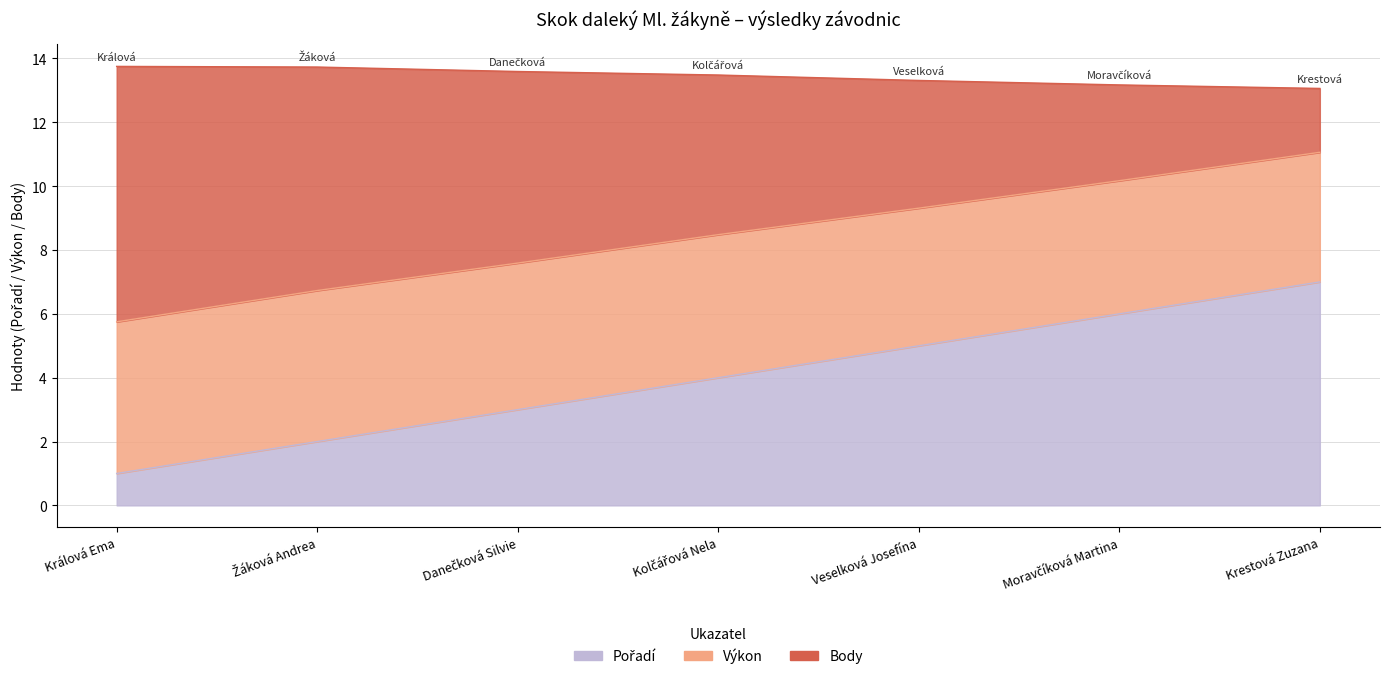

What are all the series names shown in the legend?

Pořadí, Výkon, Body